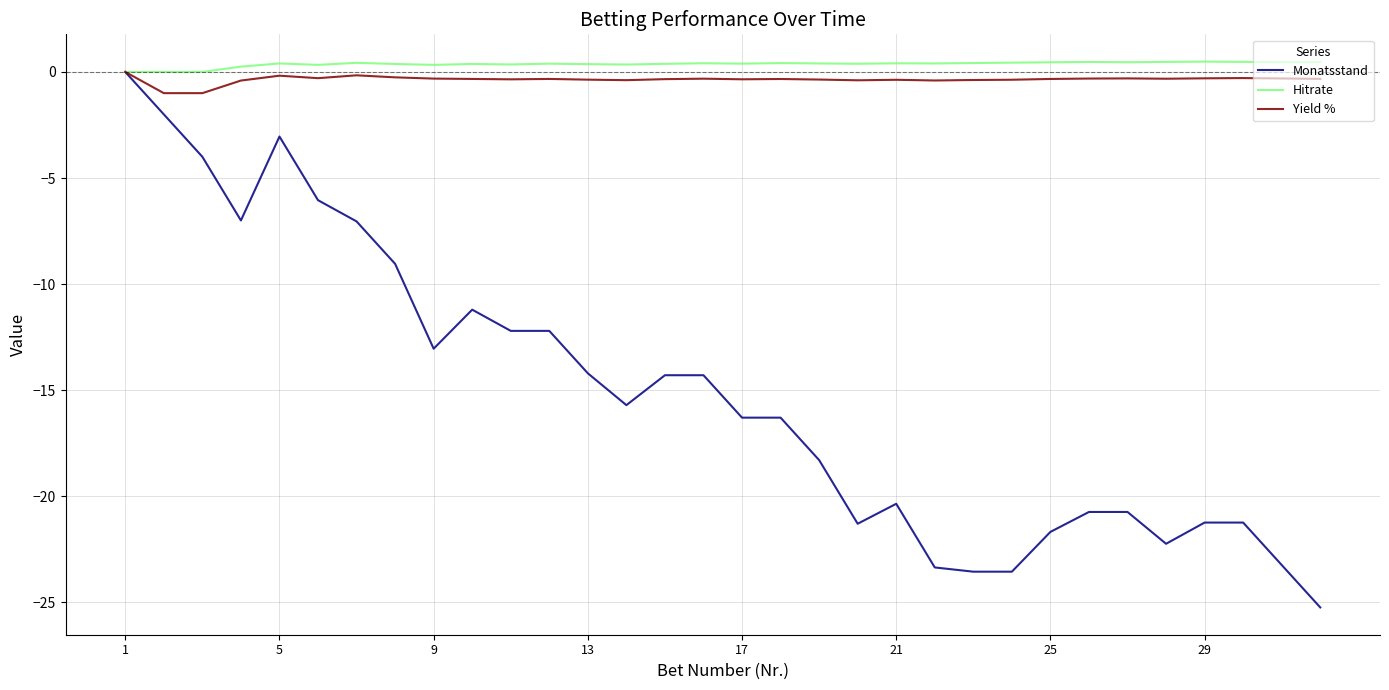

Which series has the widest spread of values?

Monatsstand